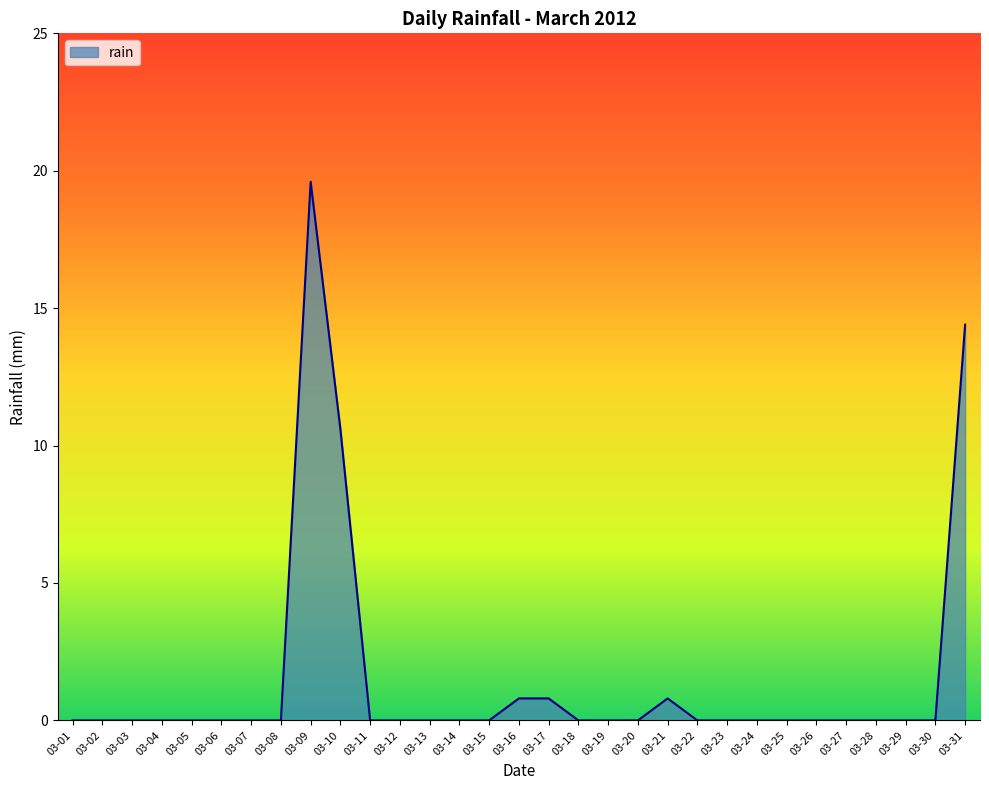

Reading left to right, list all the values displayed in this chart.

03-01=0.0	03-02=0.0	03-03=0.0	03-04=0.0	03-05=0.0	03-06=0.0	03-07=0.0	03-08=0.0	03-09=19.6	03-10=10.6	03-11=0.0	03-12=0.0	03-13=0.0	03-14=0.0	03-15=0.0	03-16=0.8	03-17=0.8	03-18=0.0	03-19=0.0	03-20=0.0	03-21=0.8	03-22=0.0	03-23=0.0	03-24=0.0	03-25=0.0	03-26=0.0	03-27=0.0	03-28=0.0	03-29=0.0	03-30=0.0	03-31=14.4